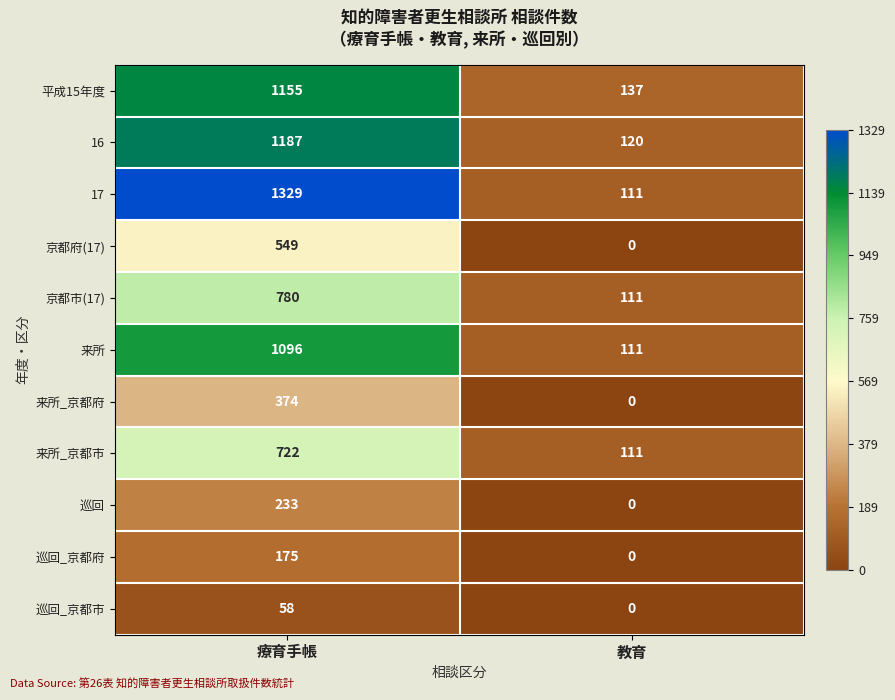

What is the spread (max minus min) of values at 療育手帳?

1271